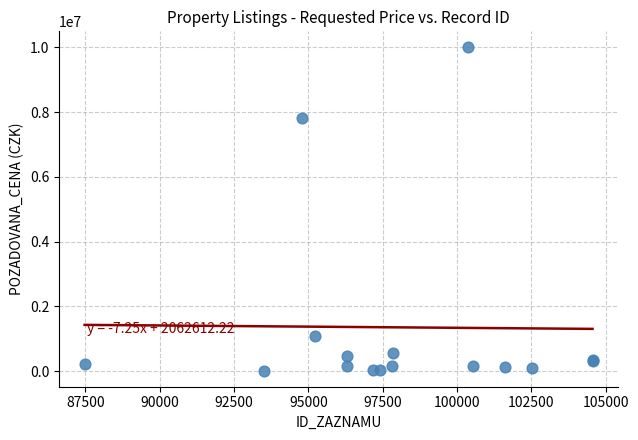

What Y value in the scatter plot is closest to 5008400?

7829500.0